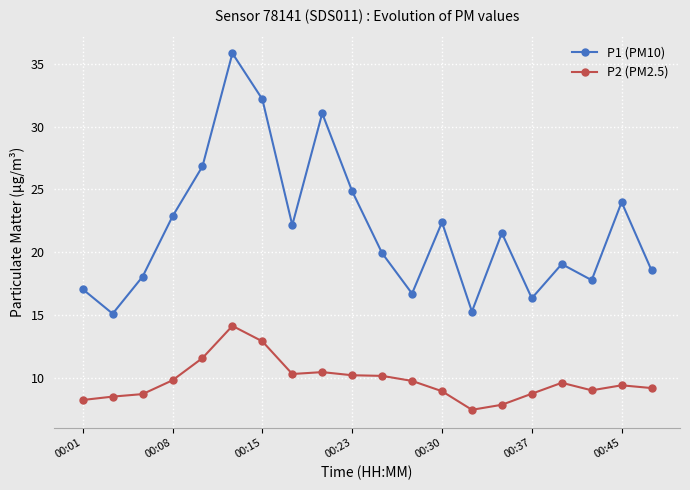

Which series has the largest range (max minus min)?

P1 (PM10)